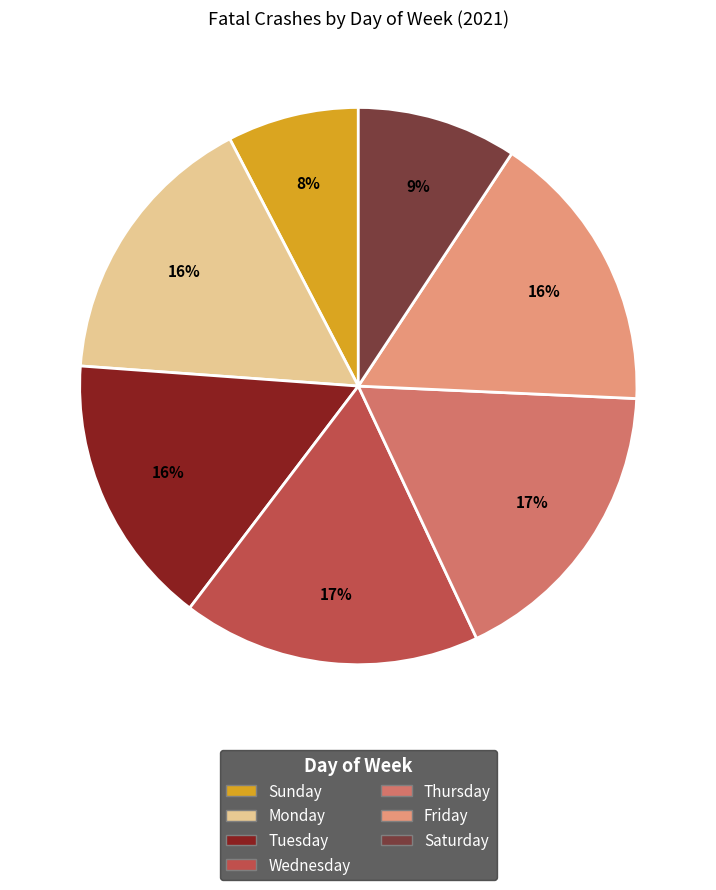

What percentage is the Saturday slice, to the nearest percent?

9%